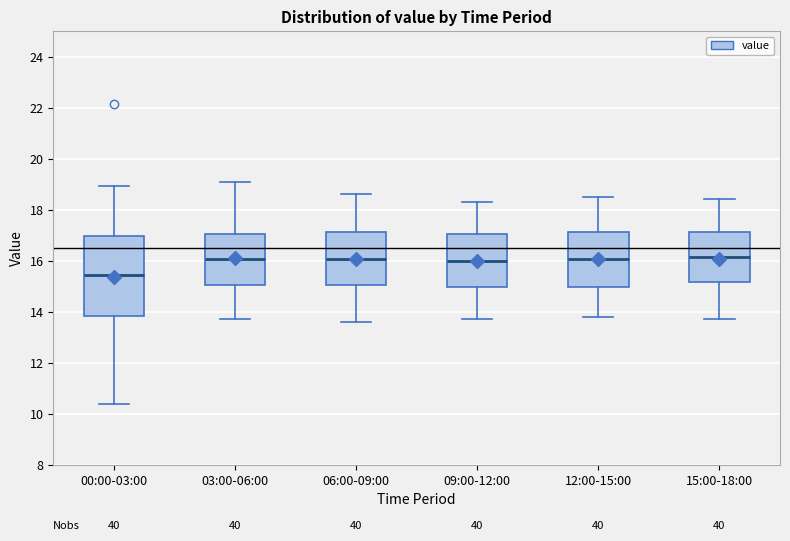

Reading left to right, transcribe this box plot: for each box, give where its median line is, the range the box spans, and where its two whiskers end, as read against the y-axis. The values are not printed on the chart, so give them approximately, as read against the axis.

00:00-03:00: median 15.4, box 13.8 to 17.0, whiskers 10.4 to 19.0
03:00-06:00: median 16.0, box 15.0 to 17.0, whiskers 13.8 to 19.2
06:00-09:00: median 16.0, box 15.0 to 17.2, whiskers 13.6 to 18.6
09:00-12:00: median 16.0, box 15.0 to 17.0, whiskers 13.8 to 18.4
12:00-15:00: median 16.0, box 15.0 to 17.2, whiskers 13.8 to 18.6
15:00-18:00: median 16.2, box 15.2 to 17.2, whiskers 13.8 to 18.4